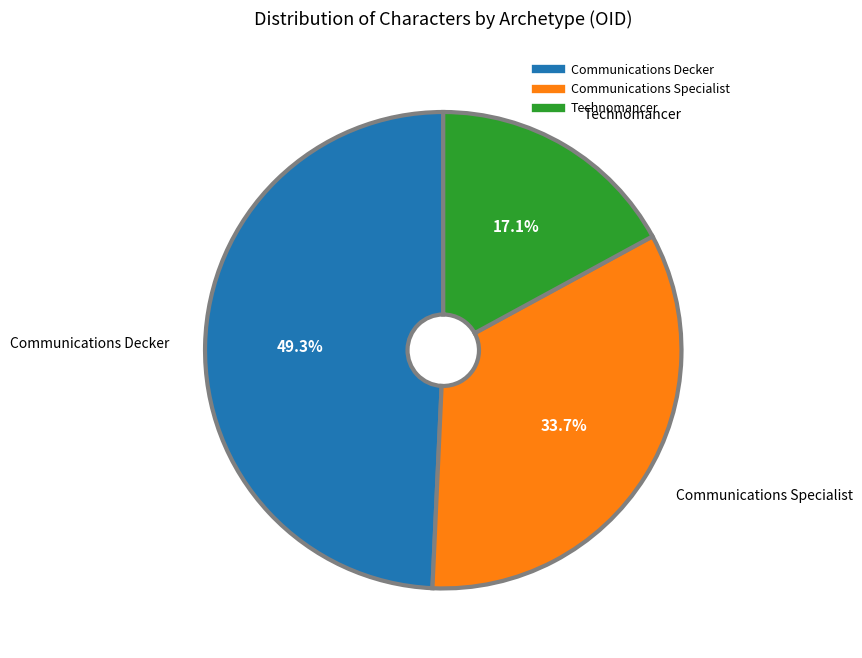

Is there a majority slice in this chart?

No